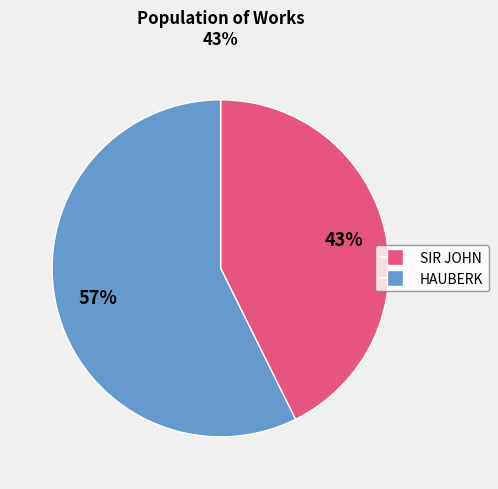

To the nearest percent, what is the average slice percentage?

50%